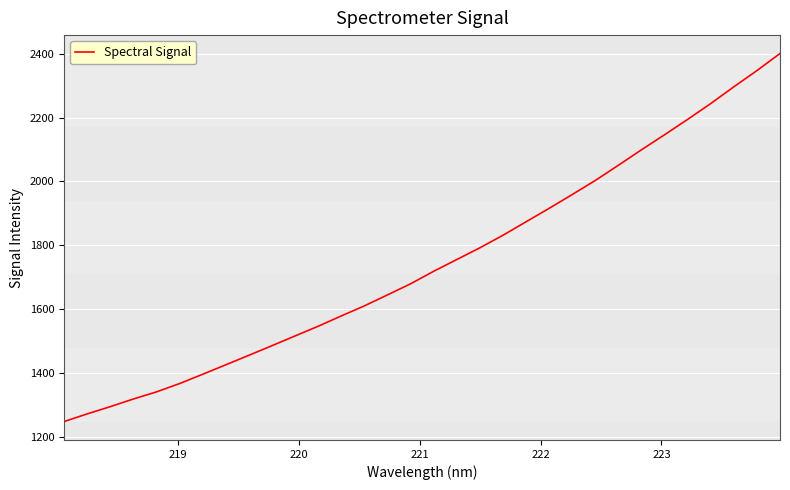

What is the smallest value displayed?

1247.4